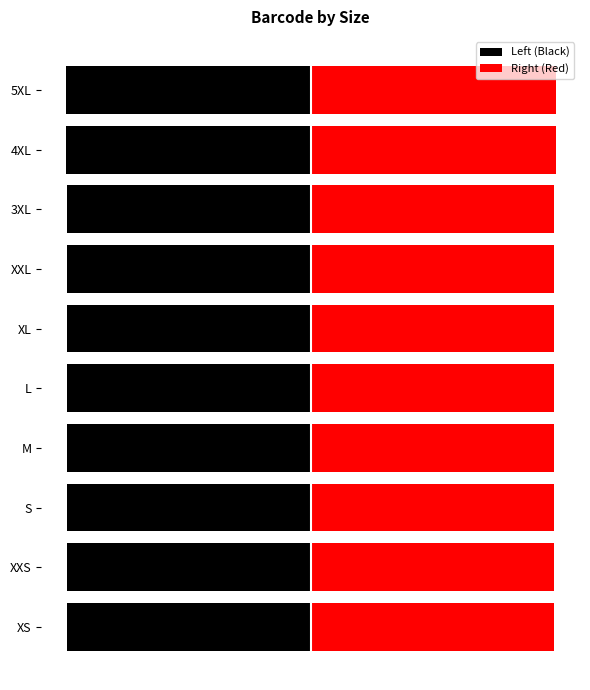

Is it true that Right (Red) equals 4989540553035.3 at XL?

True